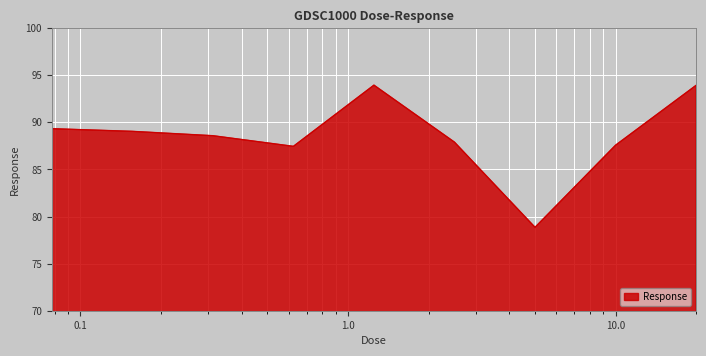

What is the minimum value shown in the chart?

78.9